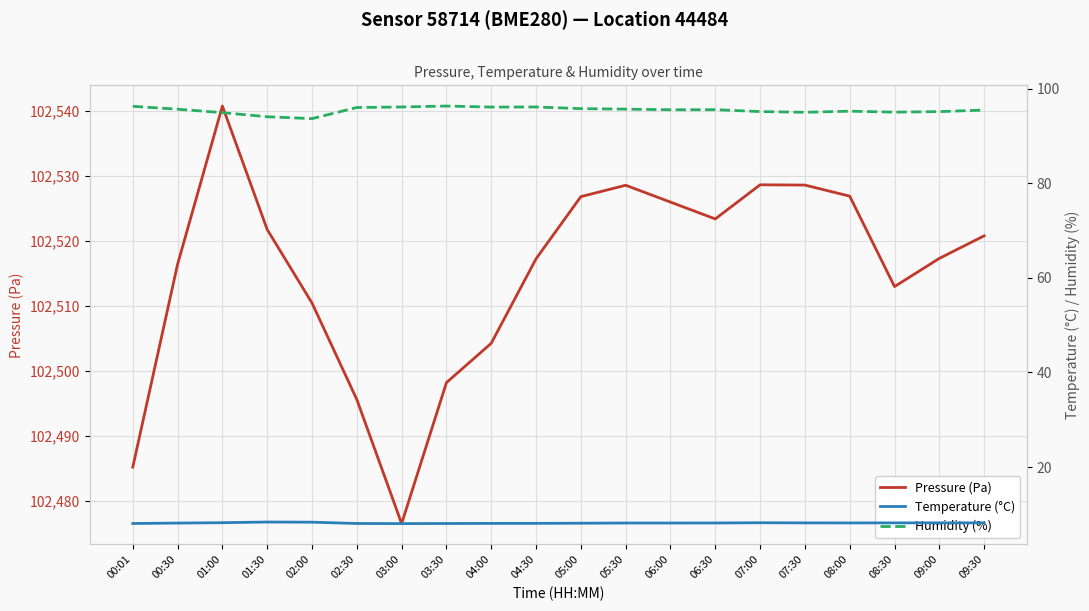

Reading left to right, list all the values displayed in this chart.

Pressure (Pa): 00:01=102485.2	00:30=102516.4	01:00=102540.8	01:30=102521.8	02:00=102510.4	02:30=102495.6	03:00=102476.5	03:30=102498.2	04:00=102504.2	04:30=102517.2	05:00=102526.8	05:30=102528.6	06:00=102526.0	06:30=102523.4	07:00=102528.6	07:30=102528.6	08:00=102526.9	08:30=102513.0	09:00=102517.3	09:30=102520.8
Temperature (°C): 00:01=8.1	00:30=8.2	01:00=8.2	01:30=8.4	02:00=8.3	02:30=8.1	03:00=8.1	03:30=8.1	04:00=8.1	04:30=8.1	05:00=8.1	05:30=8.2	06:00=8.2	06:30=8.2	07:00=8.2	07:30=8.2	08:00=8.2	08:30=8.2	09:00=8.2	09:30=8.2
Humidity (%): 00:01=96.2	00:30=95.6	01:00=94.9	01:30=94.0	02:00=93.7	02:30=96.0	03:00=96.1	03:30=96.3	04:00=96.1	04:30=96.1	05:00=95.8	05:30=95.7	06:00=95.5	06:30=95.5	07:00=95.1	07:30=95.0	08:00=95.2	08:30=95.0	09:00=95.1	09:30=95.5